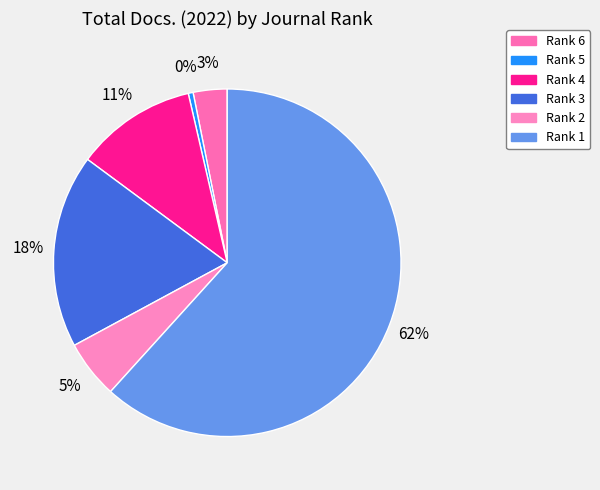

To the nearest percent, what is the difference between the largest and smallest slice percentages?

61%